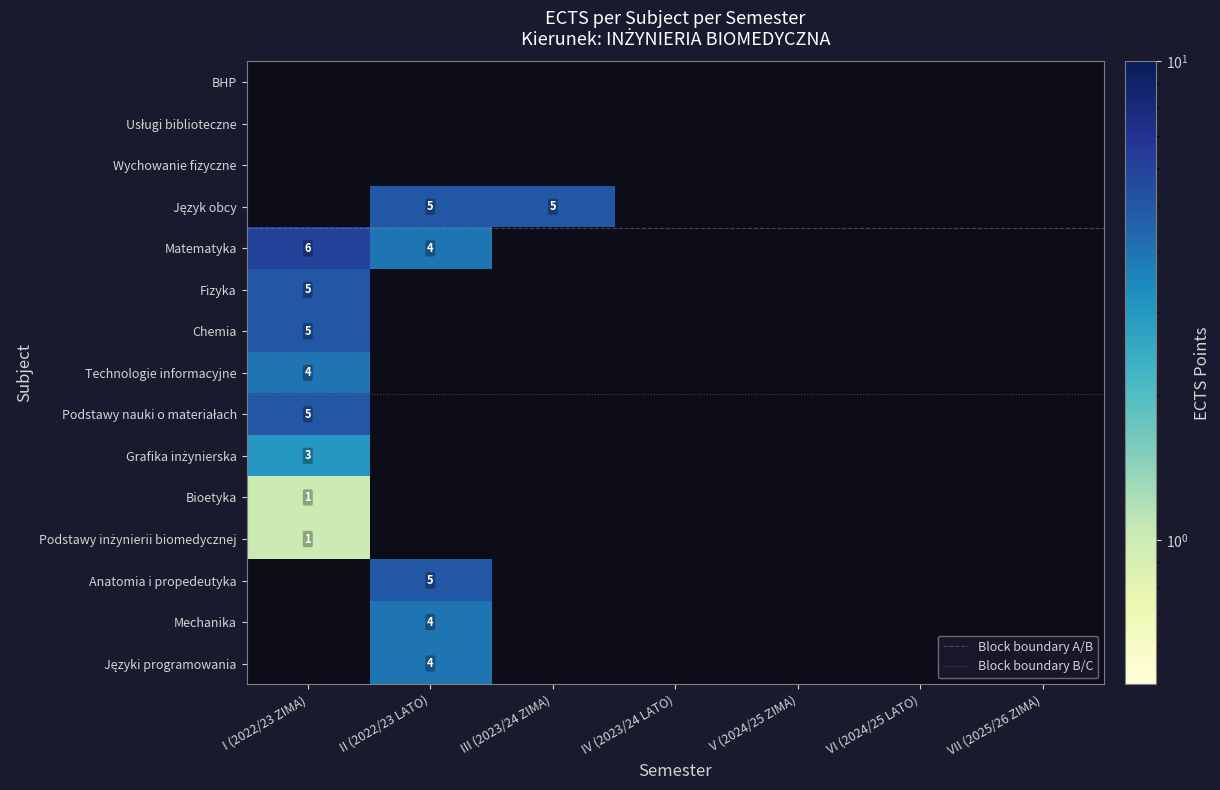

How many series are shown in this chart?

15